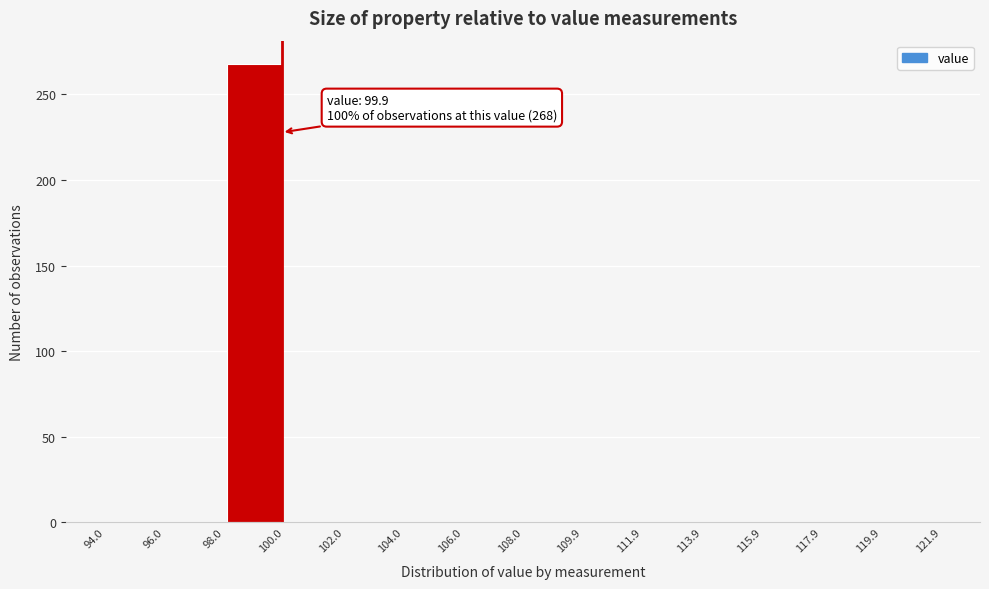

Which range on the x-axis has the tallest bar?

98.0 to 100.0